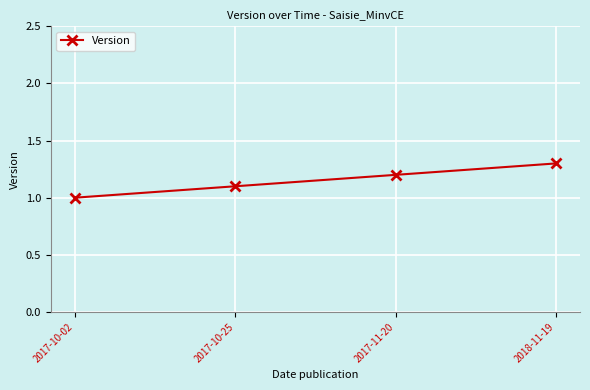

What is the label of the 1st point from the right?

2018-11-19